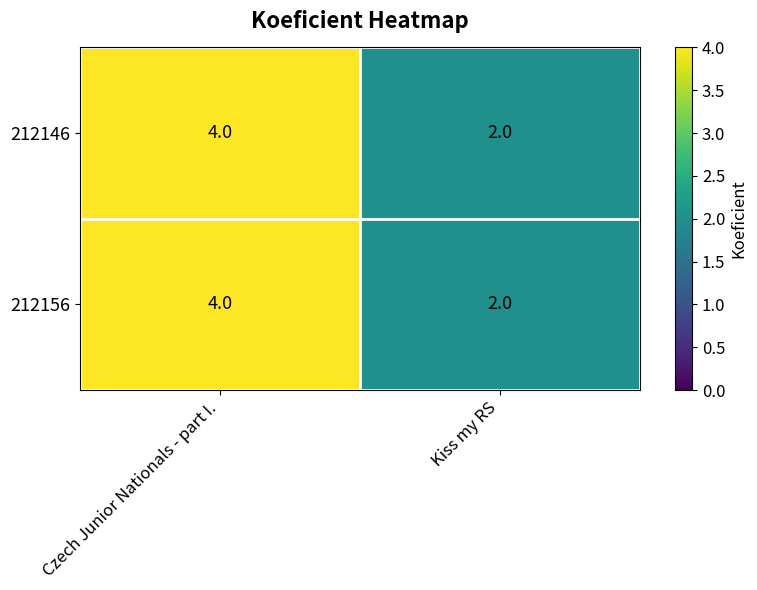

The 212146 series shows 6 at Czech Junior Nationals - part I.. True or false?

False